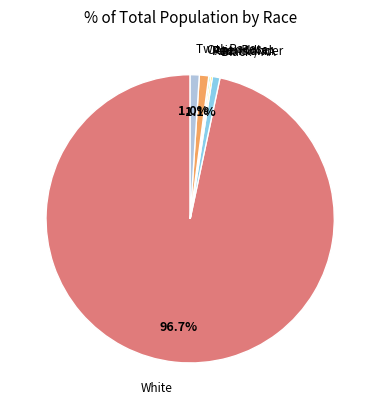

Approximately how many times larger is the value at White compared to Black / AA?

114.0